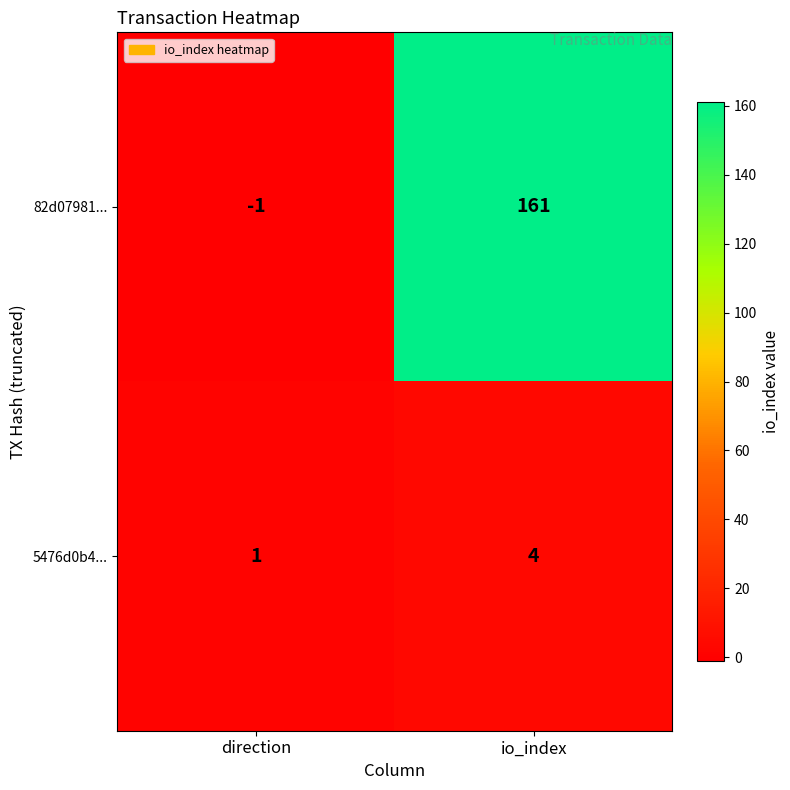

At which category does the chart reach its peak across all series?

io_index